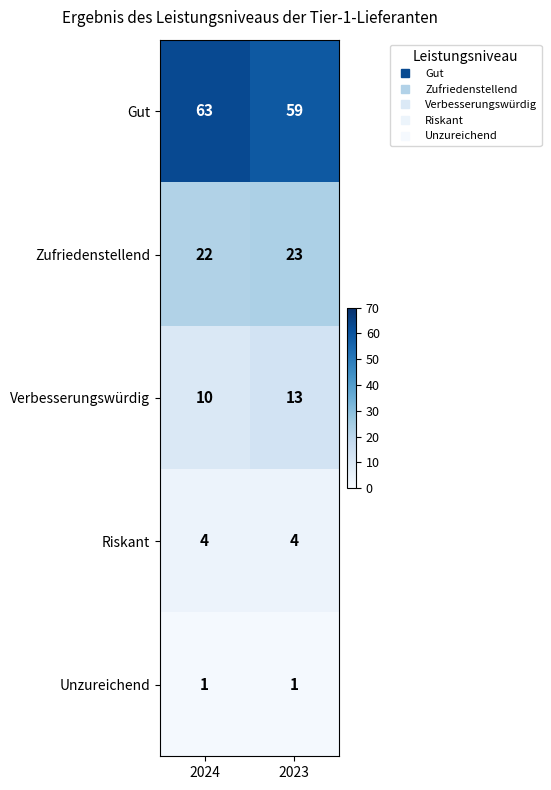

What is the lowest value of the Verbesserungswürdig series?

10